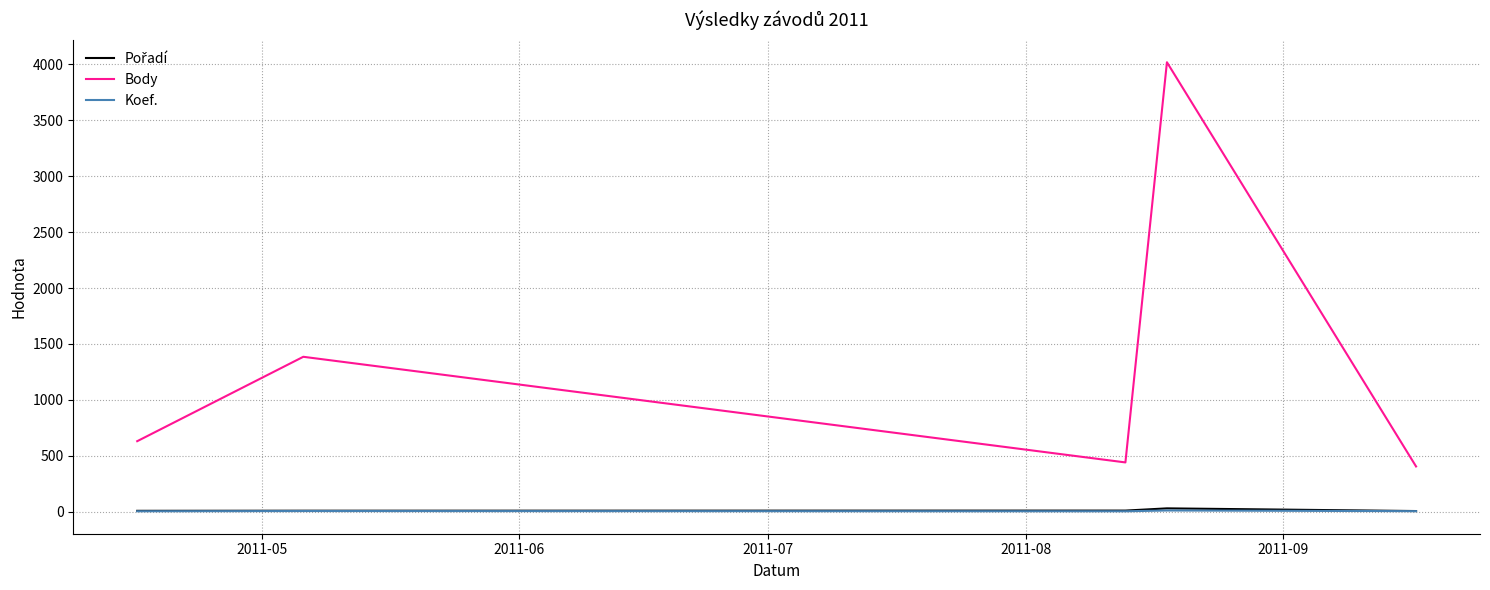

What is the sum of all Koef. values?

25